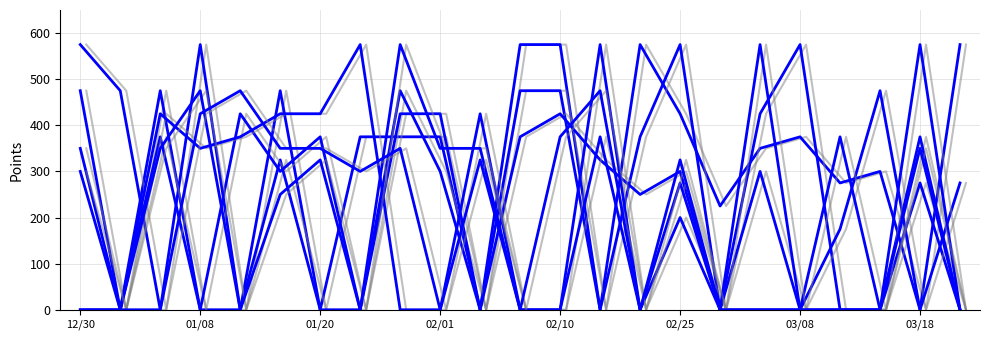

How many lines are shown in the chart?

6